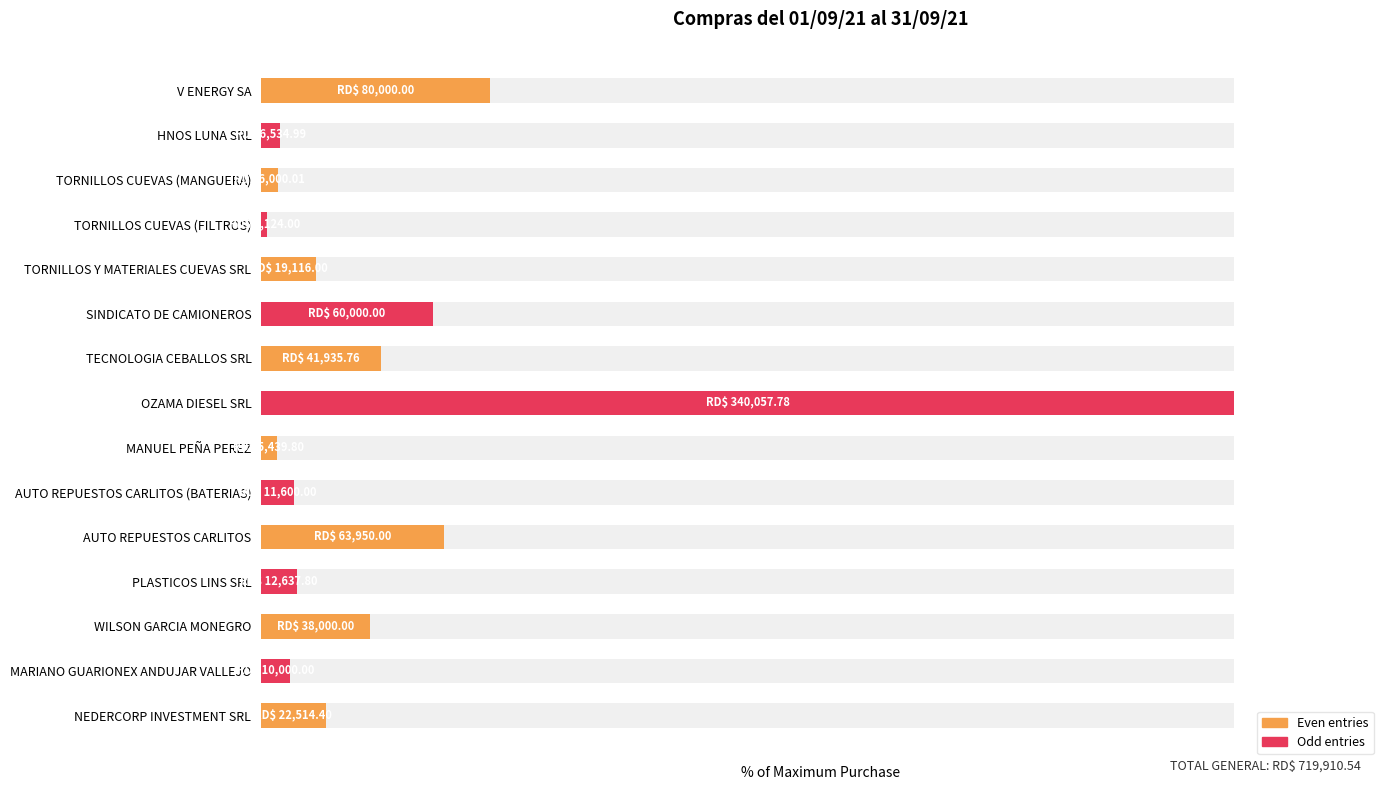

Are the bars horizontal?

Yes